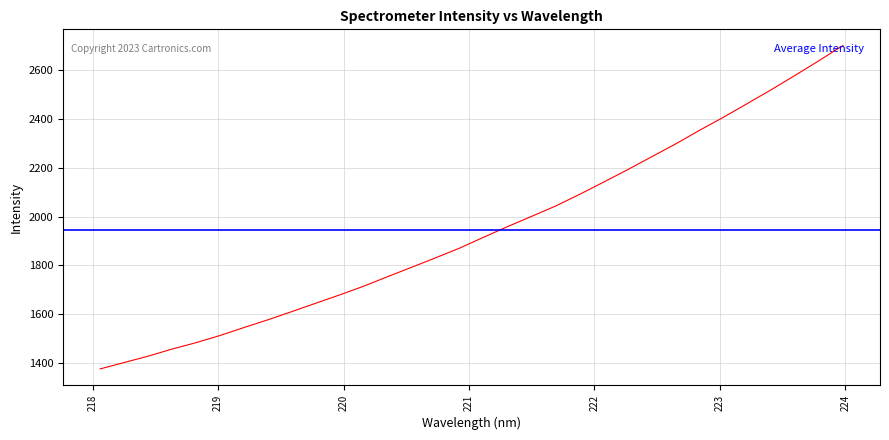

Reading left to right, extract all data points from this chart.

1375.6	1401.8	1427.8	1457.1	1483.3	1512.7	1545.4	1577.2	1610.8	1645.2	1679.5	1715.1	1754.3	1792.7	1831.5	1871.2	1915.6	1959.3	2001.2	2043.4	2091.2	2141.3	2192.1	2244.9	2297.4	2353.4	2406.9	2463.2	2520.0	2579.1	2639.2	2701.6